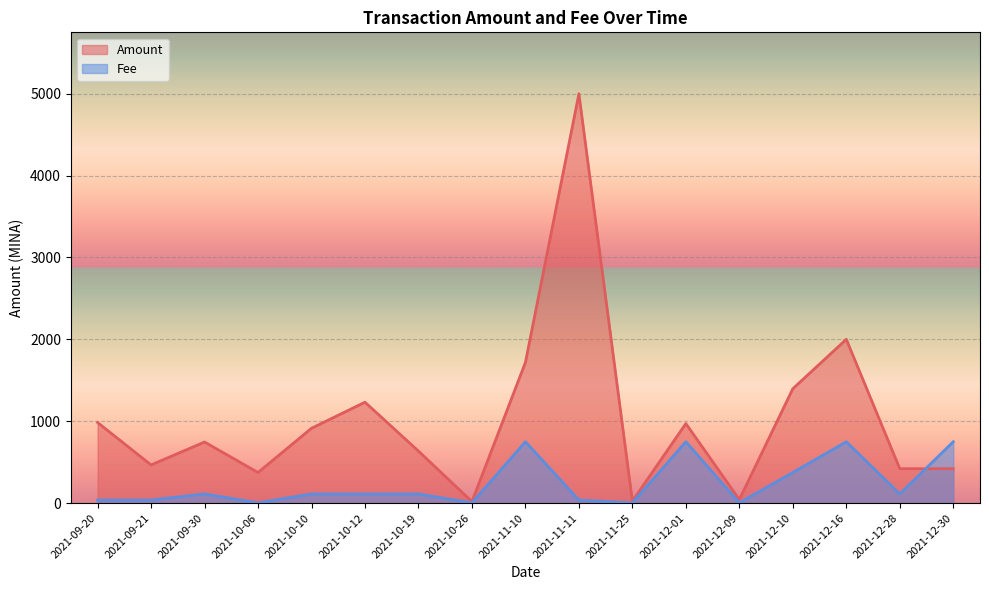

Is the value of Amount at 2021-11-11 greater than the value of Fee at 2021-12-01?

Yes